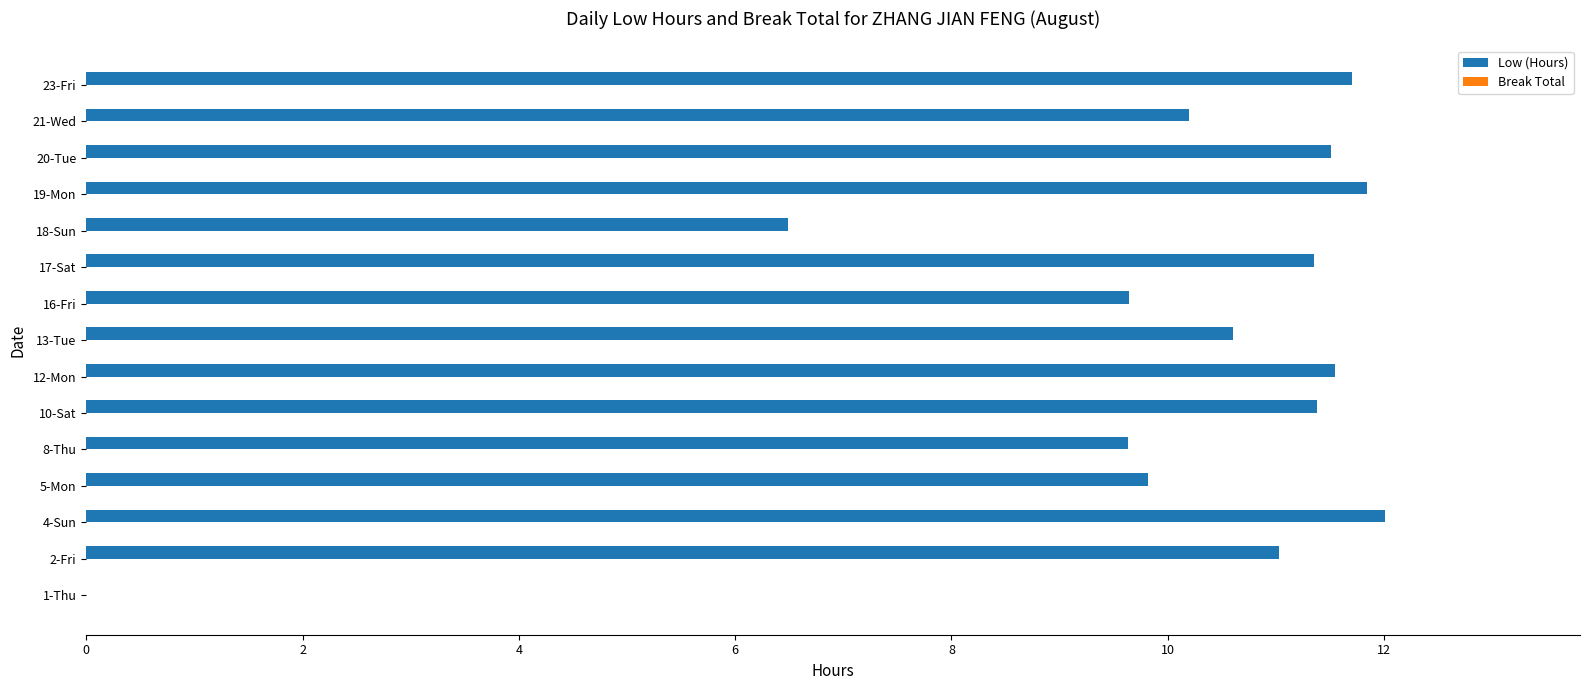

What is the ratio of the value at 8-Thu to the value at 16-Fri?

1.0